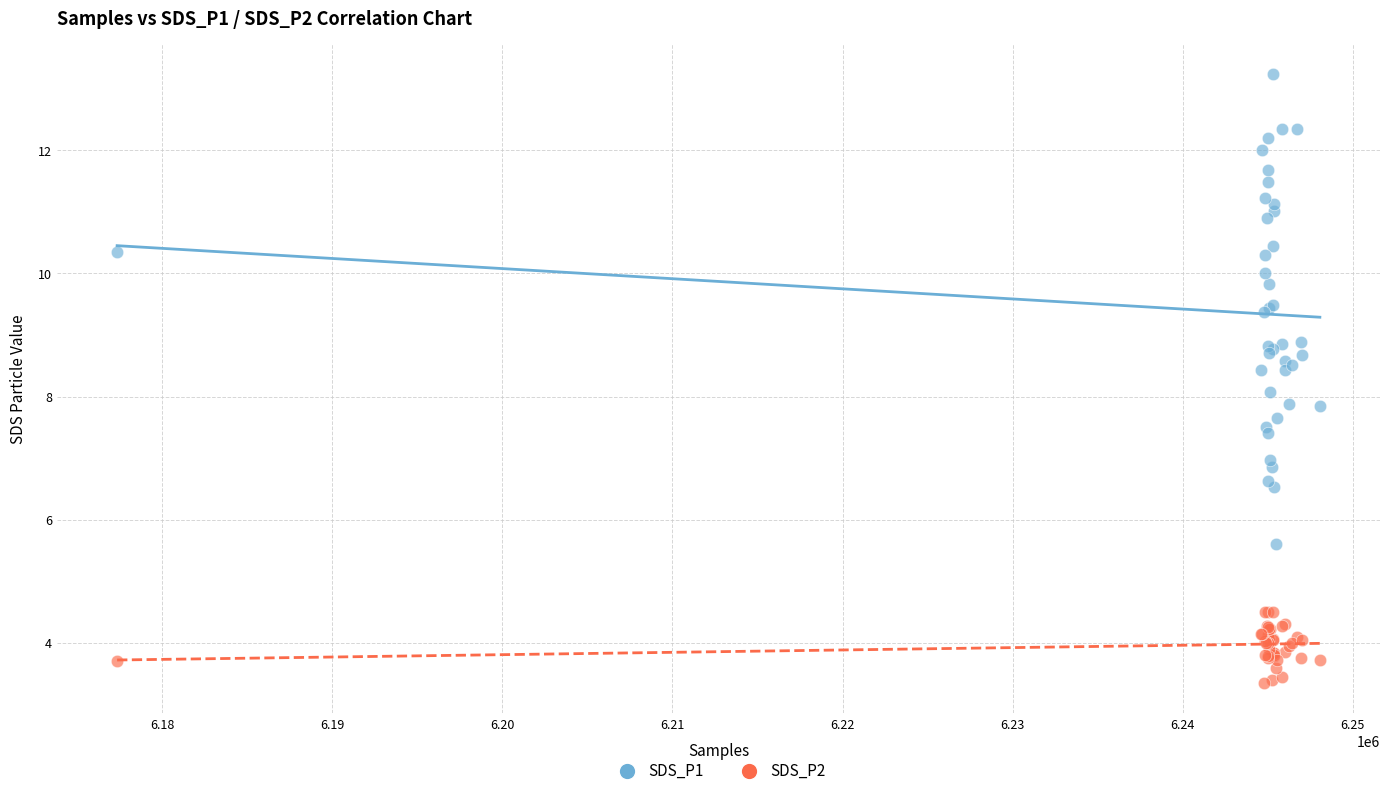

Which series reaches the minimum Y coordinate?

SDS_P2